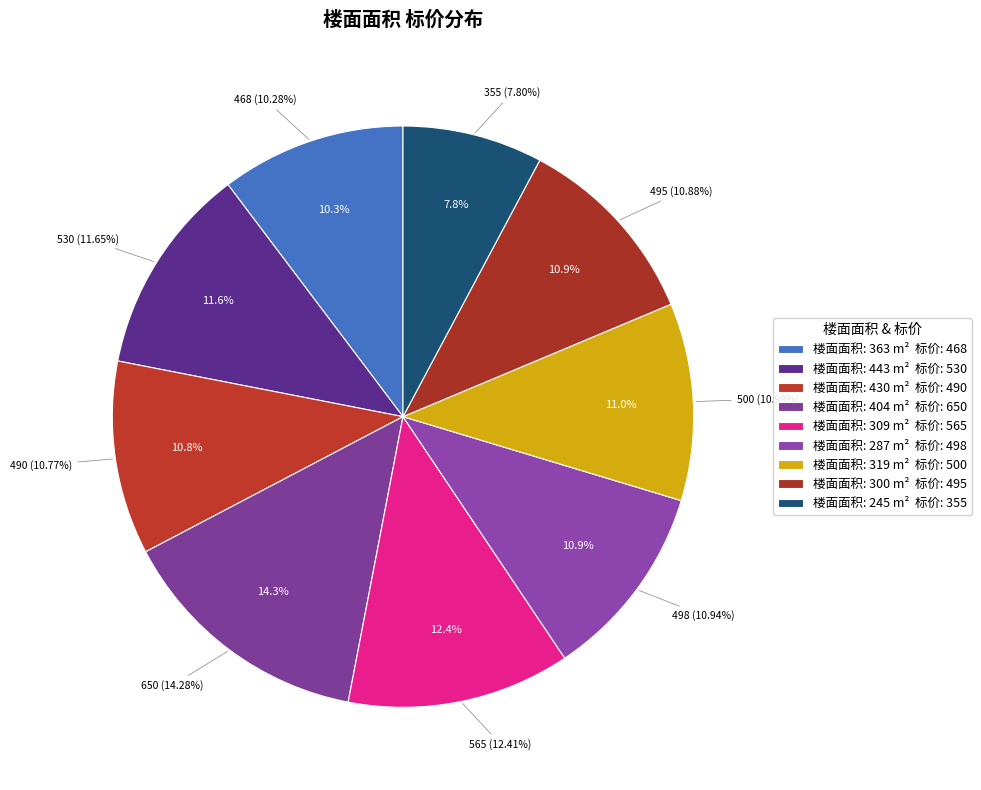

What is the largest slice in the pie chart?

404